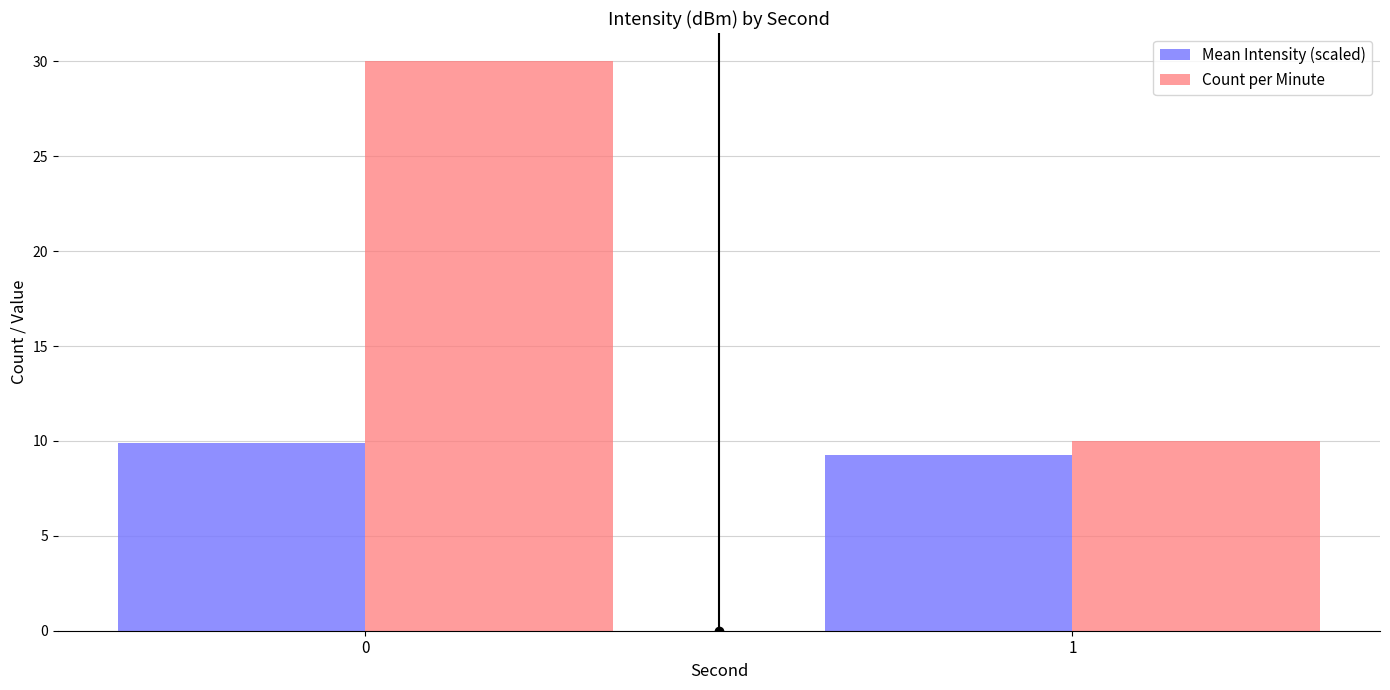

Reading left to right, extract all data points from this chart.

Mean Intensity (scaled): 9.9	9.2
Count per Minute: 30.0	10.0